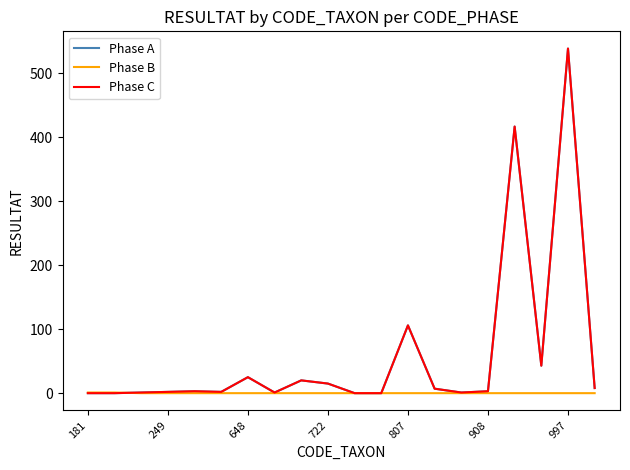

Does the chart display data point markers on the line(s)?

No